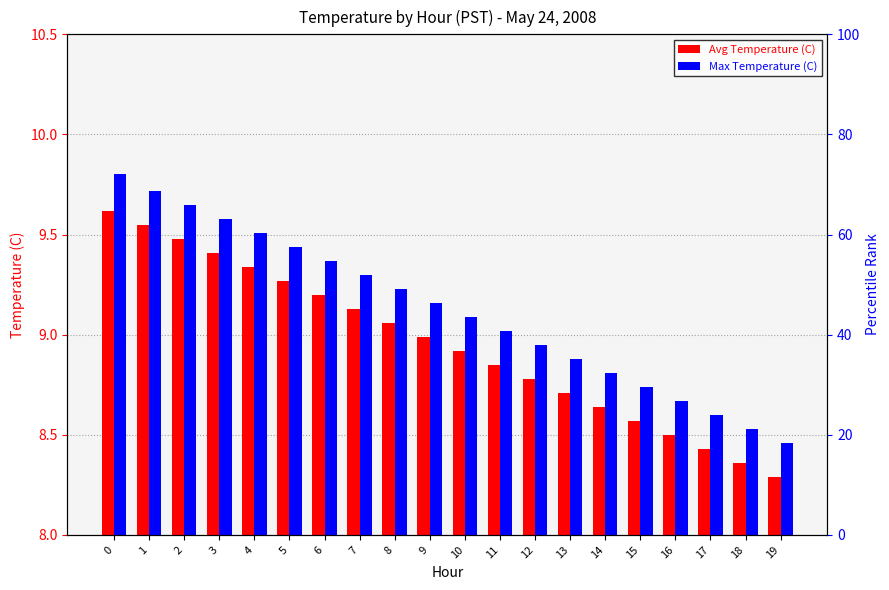

What is the value of the Avg Temperature (C) bar at the 12th from the left?

8.8